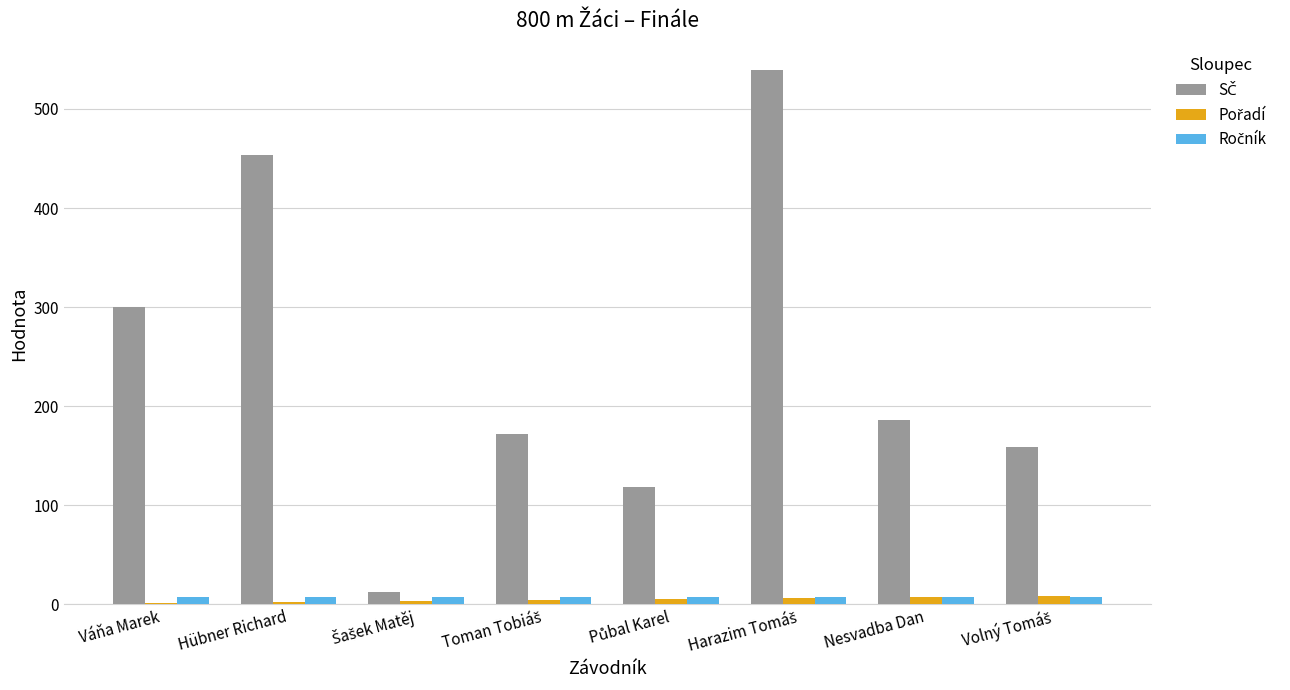

How many data points does each series have?

8